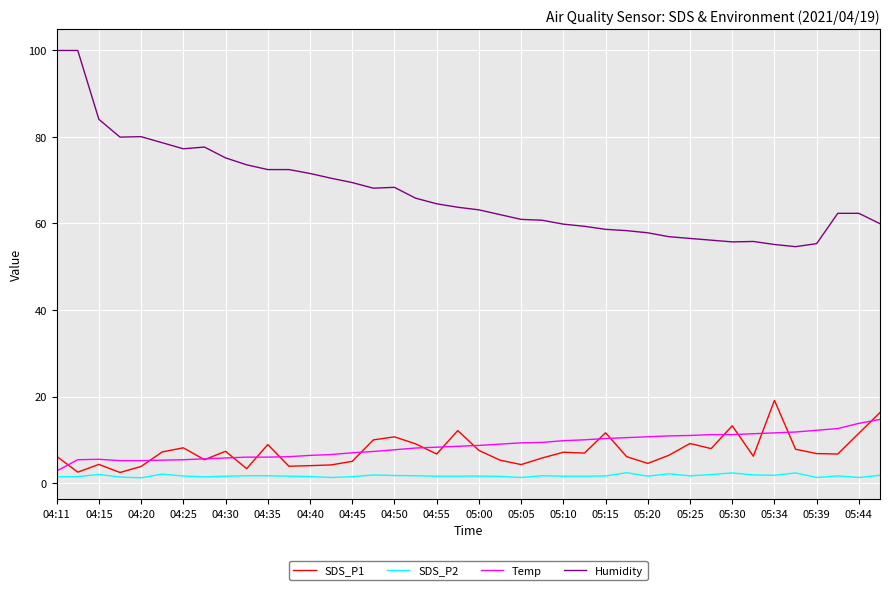

What is the maximum value shown in the chart?

99.9